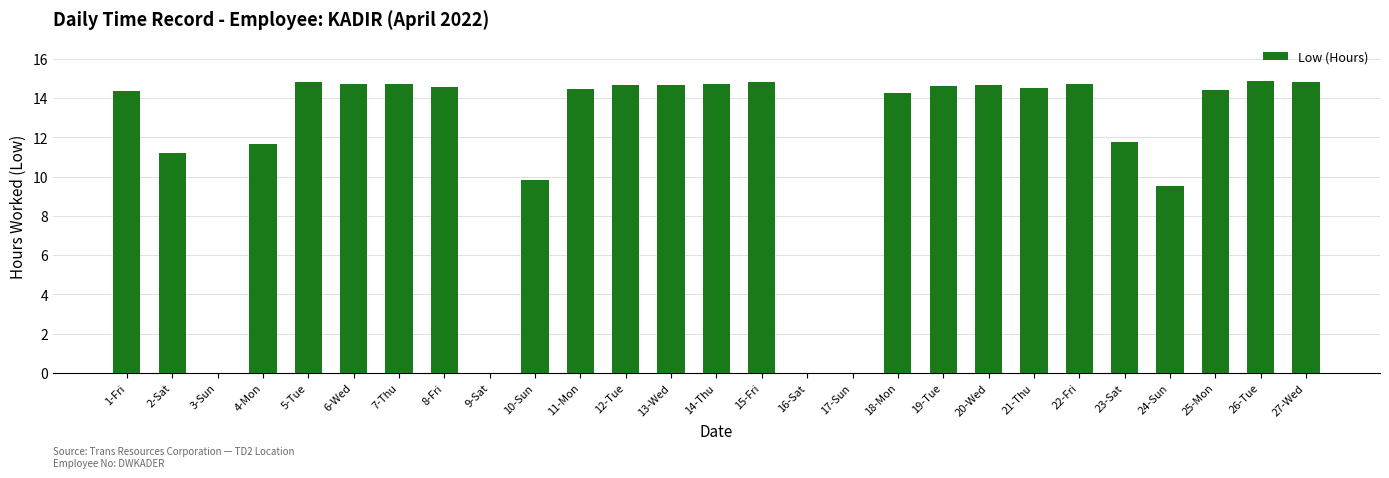

What is the greatest value displayed?

14.9